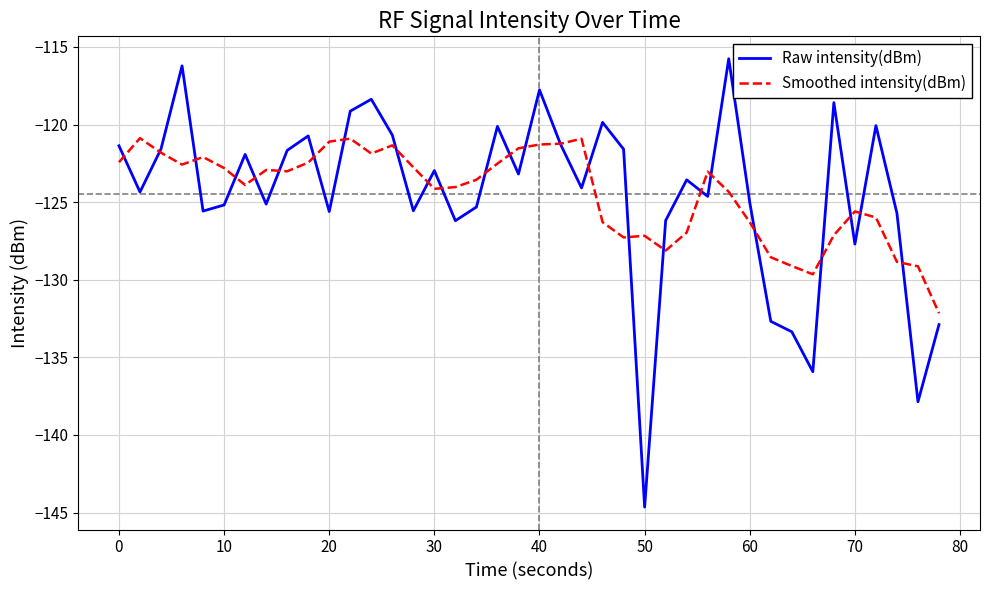

What is the minimum value for Raw intensity(dBm)?

-144.6